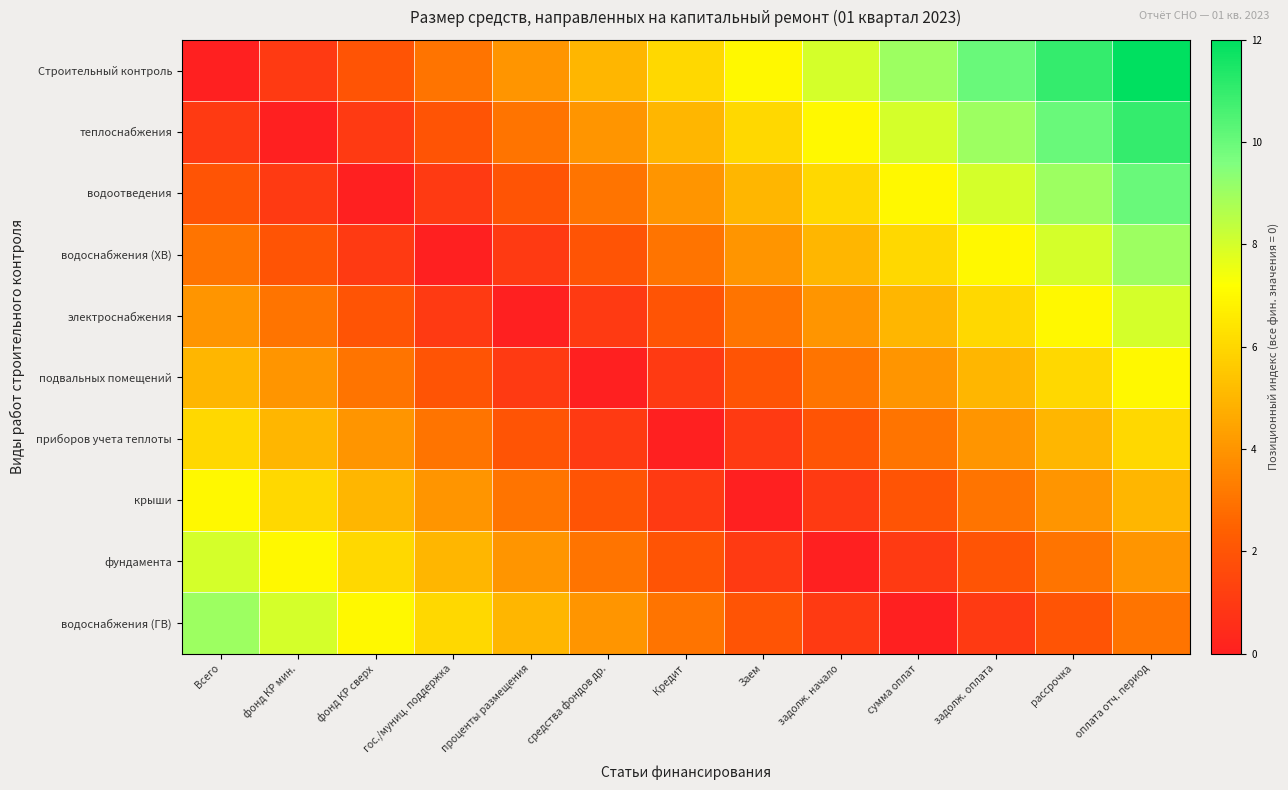

What is the difference between the highest and lowest values at проценты размещения?

5